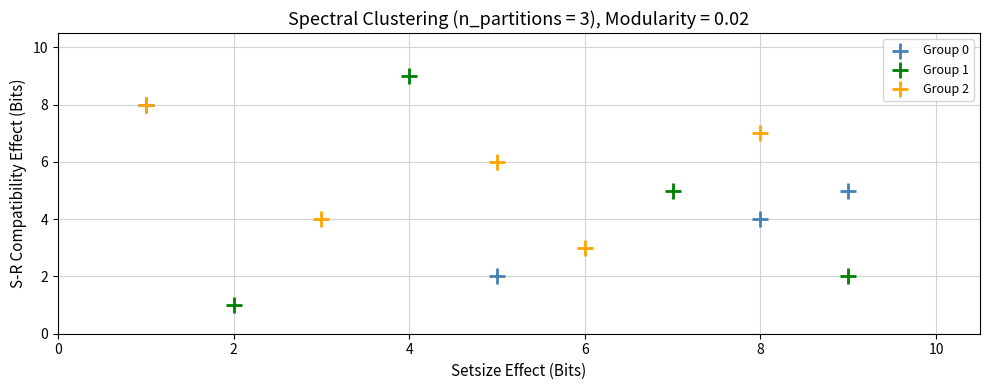

Which series has the widest spread of Y values?

Group 1